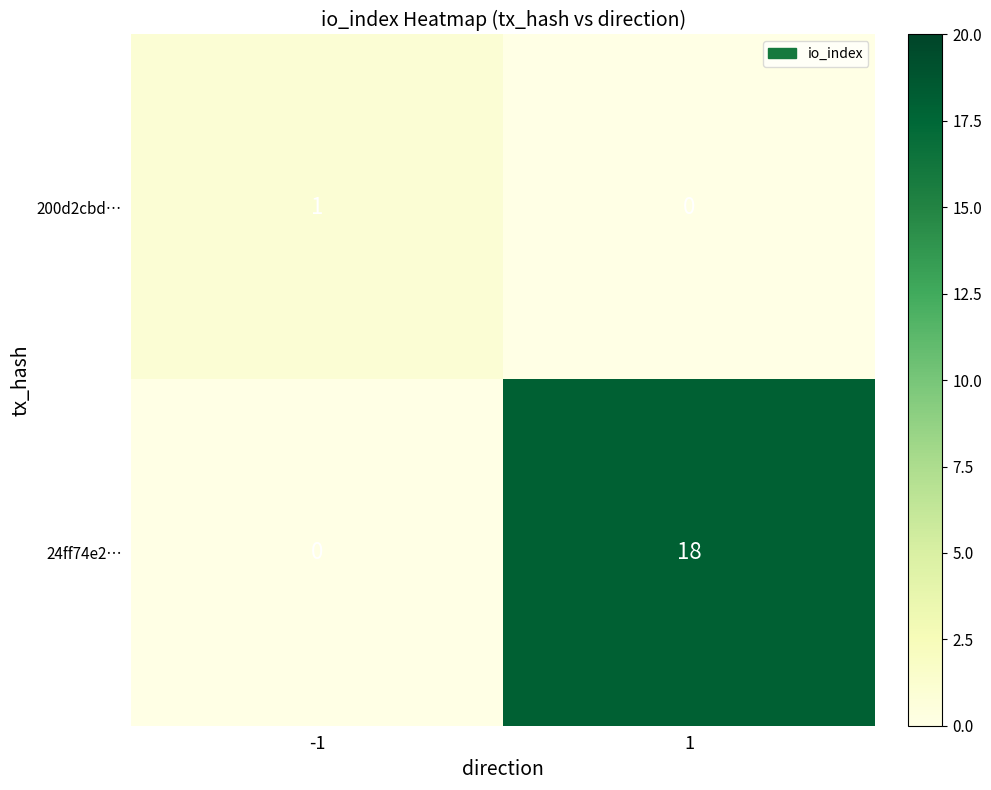

What is the greatest value displayed?

18